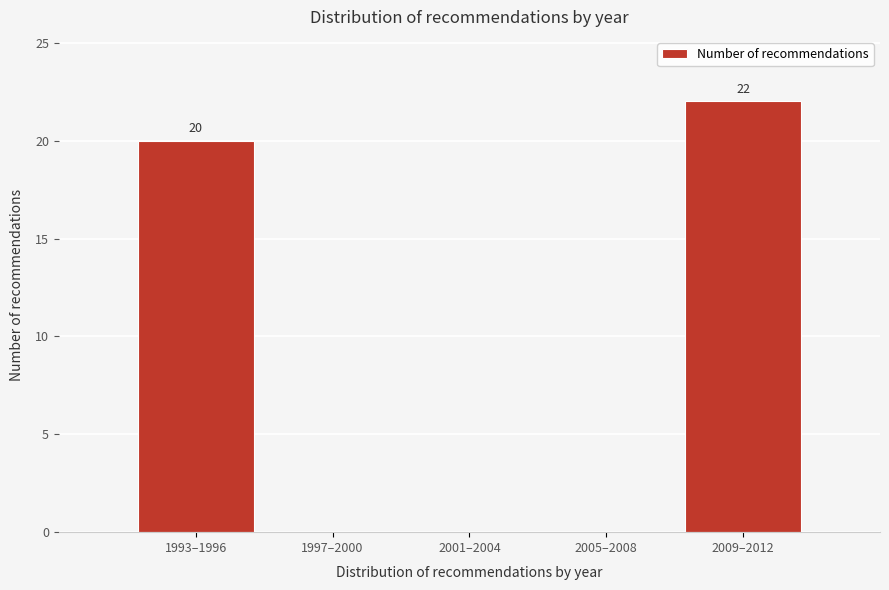

Reading left to right, what are all the values shown in this chart?

1993–1996=20	1997–2000=0	2001–2004=0	2005–2008=0	2009–2012=22